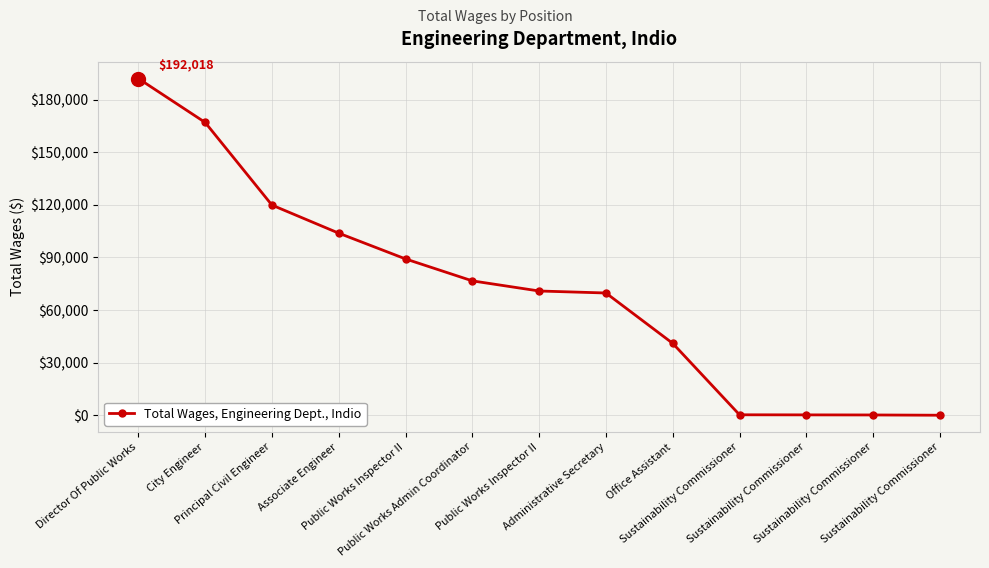

Is it true that the value at Public Works Inspector II is 89158?

True